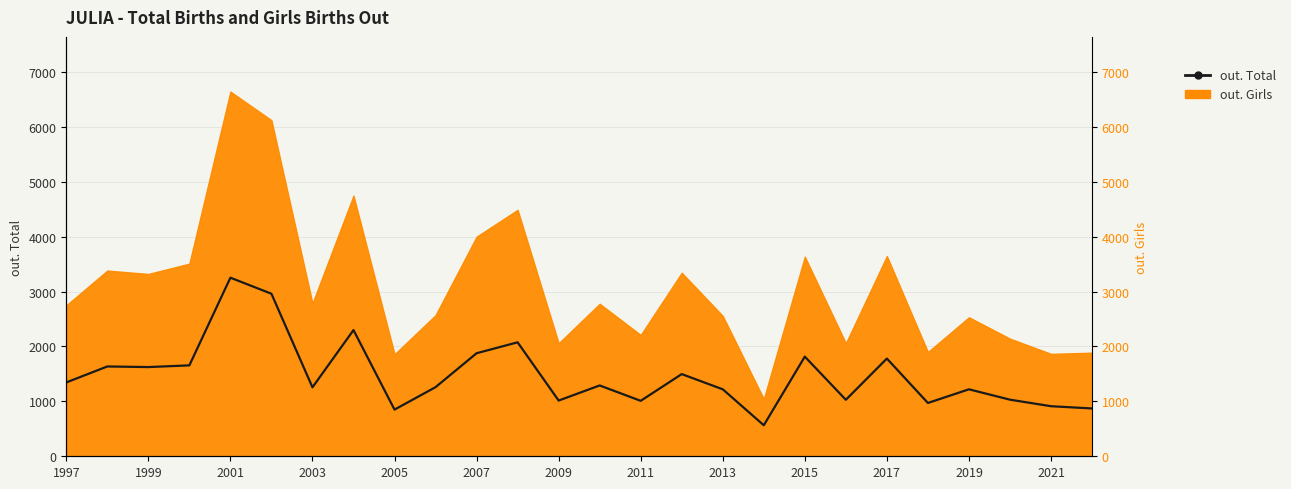

Reading right to left, what are all the values shown in this chart?

871	912	1031	1220	971	1780	1029	1815	565	1220	1497	1010	1290	1015	2076	1877	1259	850	2299	1256	2961	3253	1656	1625	1636	1345